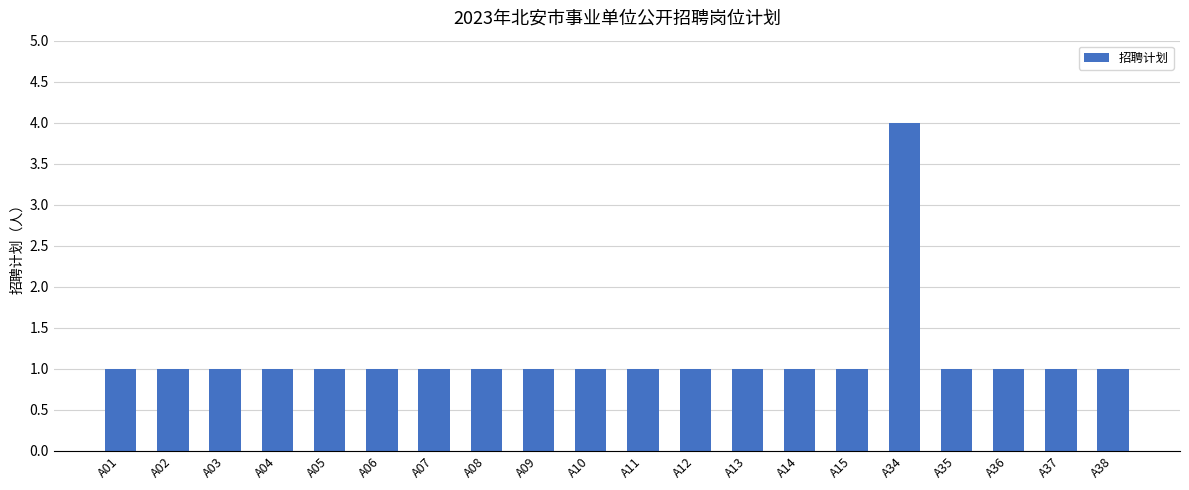

Approximately how many times larger is the value at A10 compared to A09?

1.0